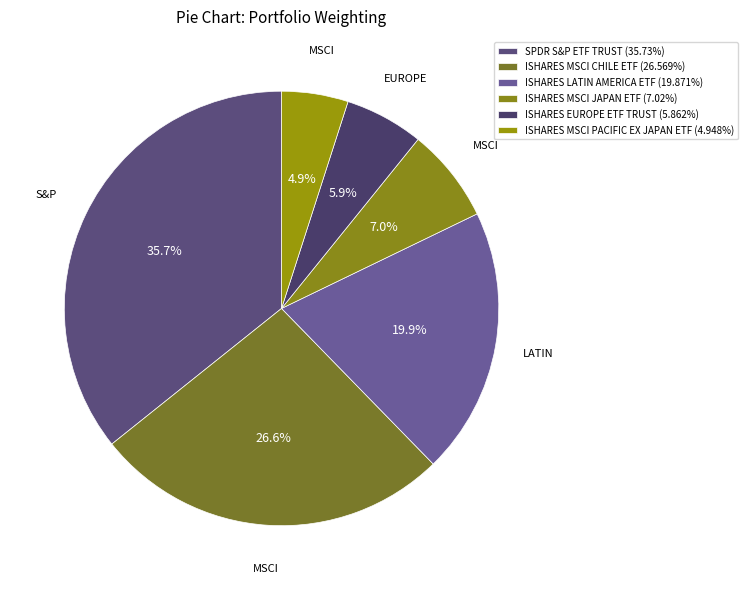

To the nearest percent, what percentage of the pie is SPDR S&P ETF TRUST?

36%